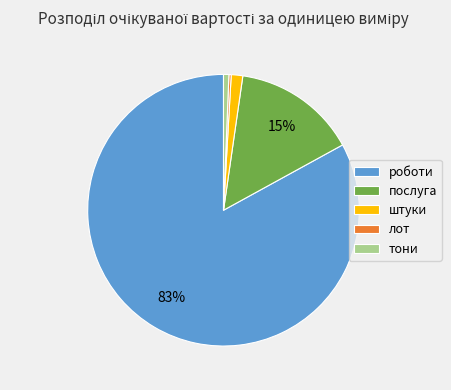

Combined, do тони and роботи account for over 50%?

Yes